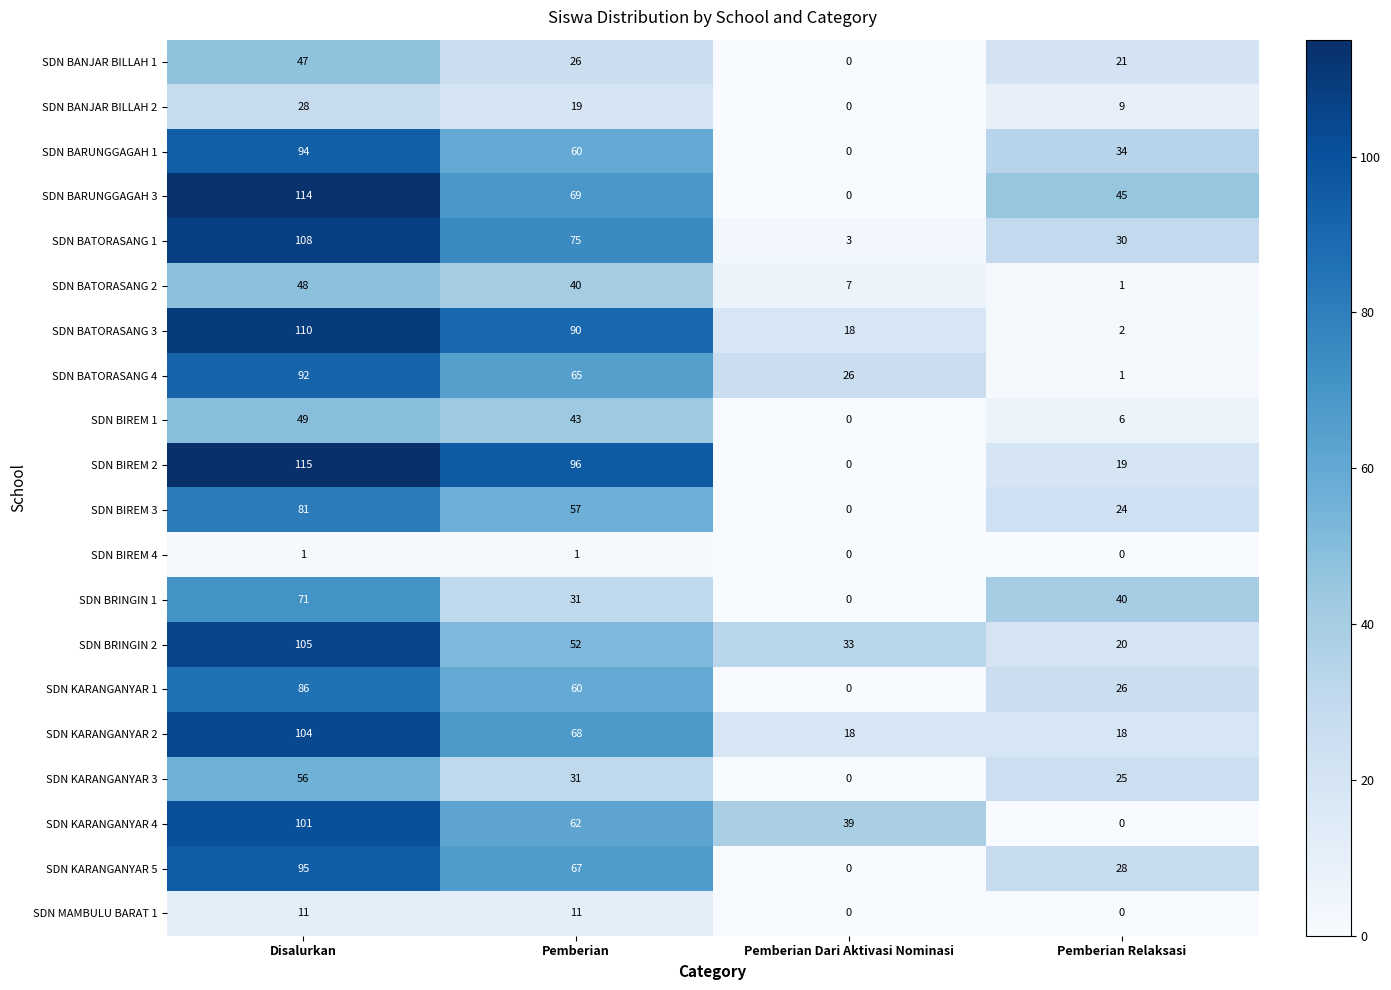

Rank the series at Disalurkan from lowest to highest value.

SDN BIREM 4, SDN MAMBULU BARAT 1, SDN BANJAR BILLAH 2, SDN BANJAR BILLAH 1, SDN BATORASANG 2, SDN BIREM 1, SDN KARANGANYAR 3, SDN BRINGIN 1, SDN BIREM 3, SDN KARANGANYAR 1, SDN BATORASANG 4, SDN BARUNGGAGAH 1, SDN KARANGANYAR 5, SDN KARANGANYAR 4, SDN KARANGANYAR 2, SDN BRINGIN 2, SDN BATORASANG 1, SDN BATORASANG 3, SDN BARUNGGAGAH 3, SDN BIREM 2